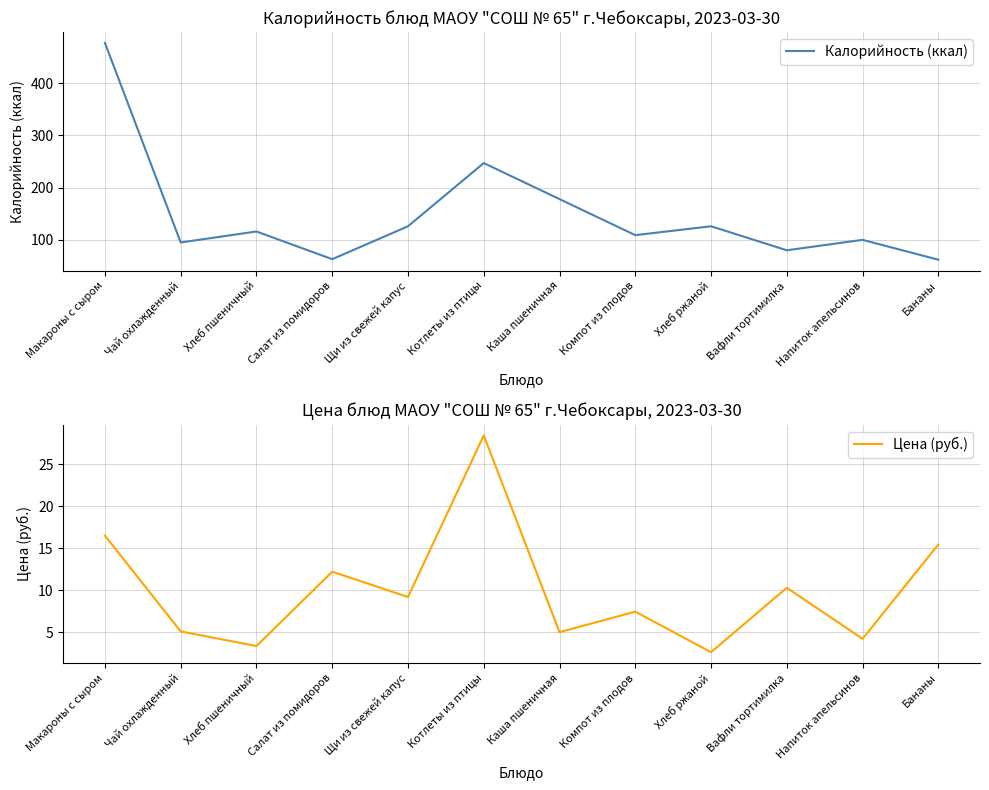

What is the label of the 1st point from the right?

Бананы